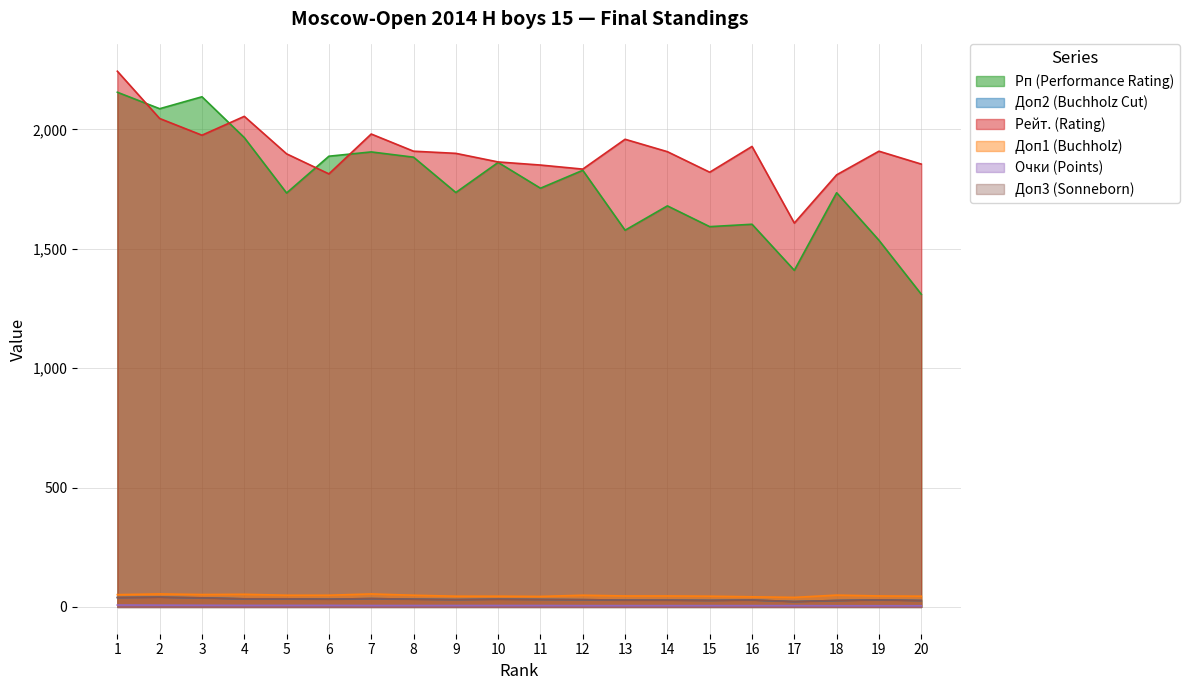

At how many categories does at least one series exceed 1282?

20